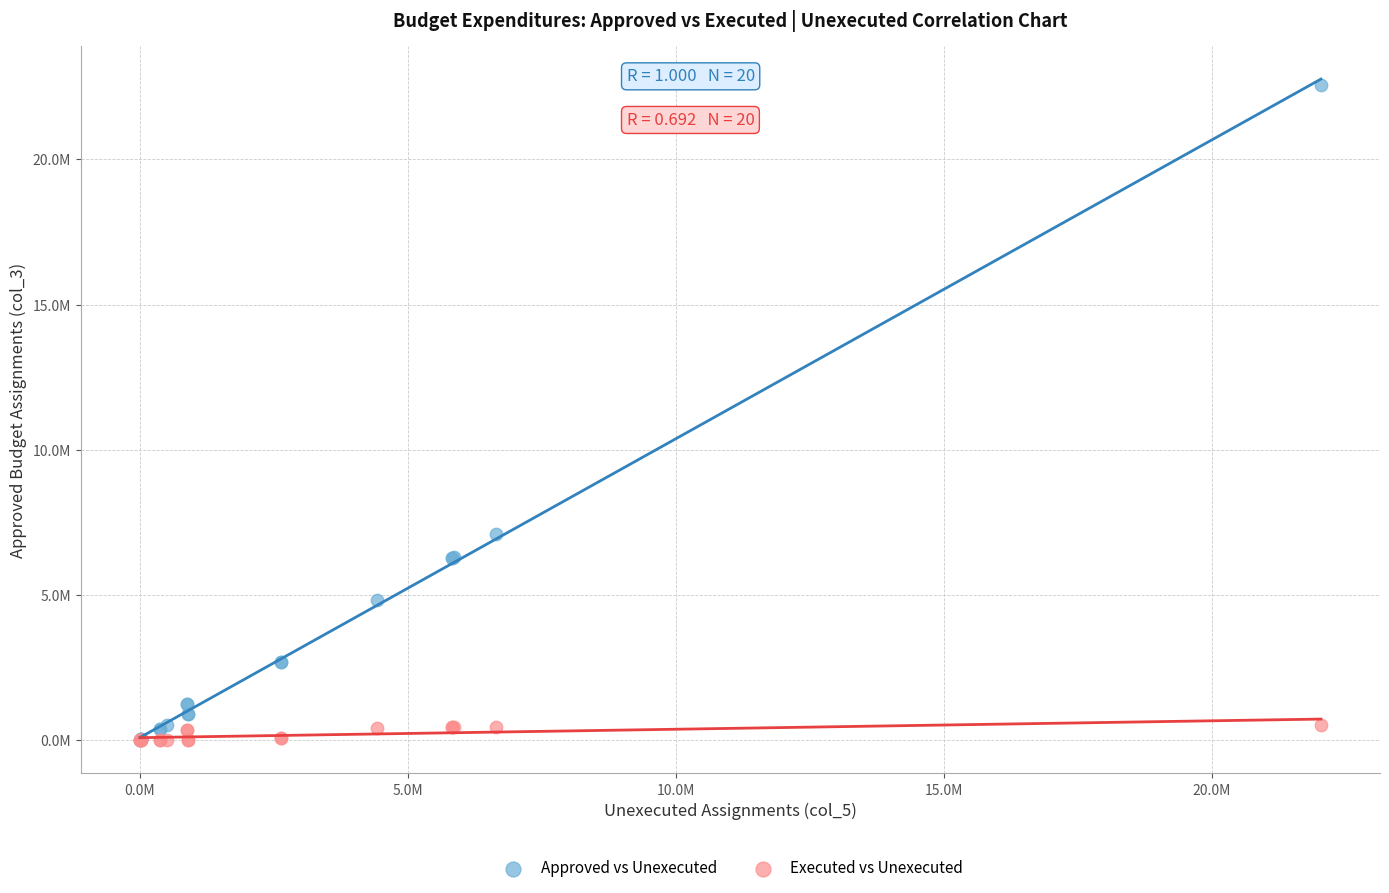

Which series reaches the maximum Y coordinate?

Approved vs Unexecuted